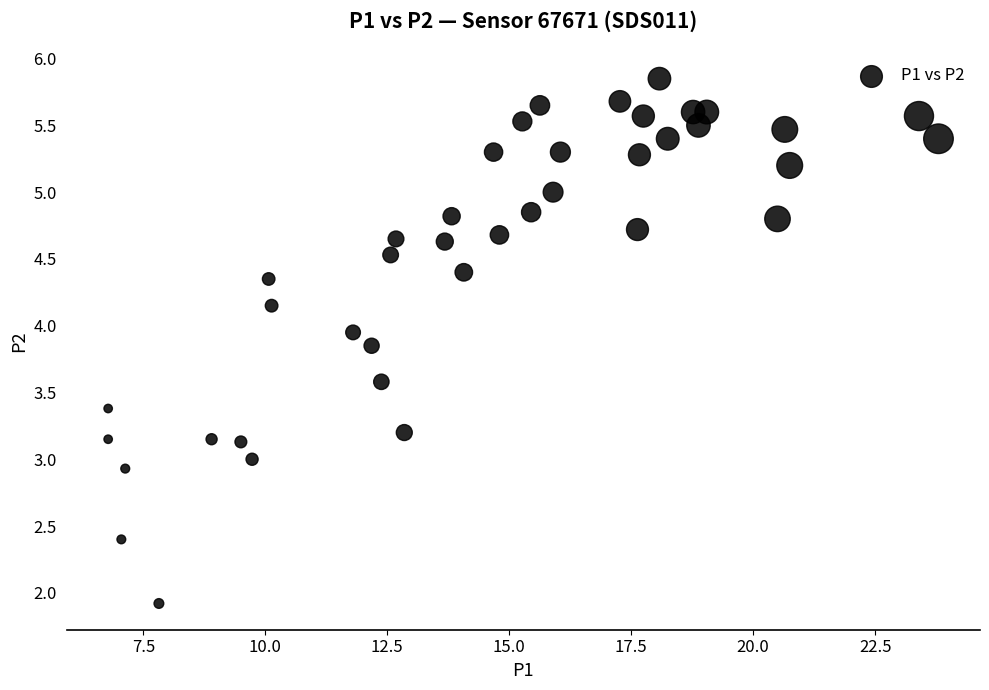

What is the range of X values (max minus min)?

17.0